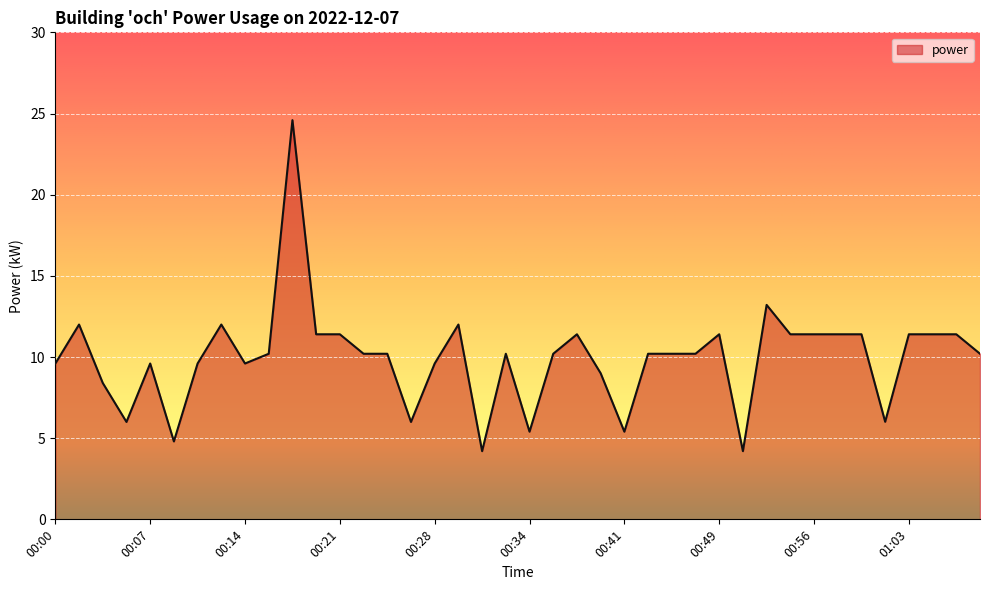

What is the greatest value displayed?

24.6